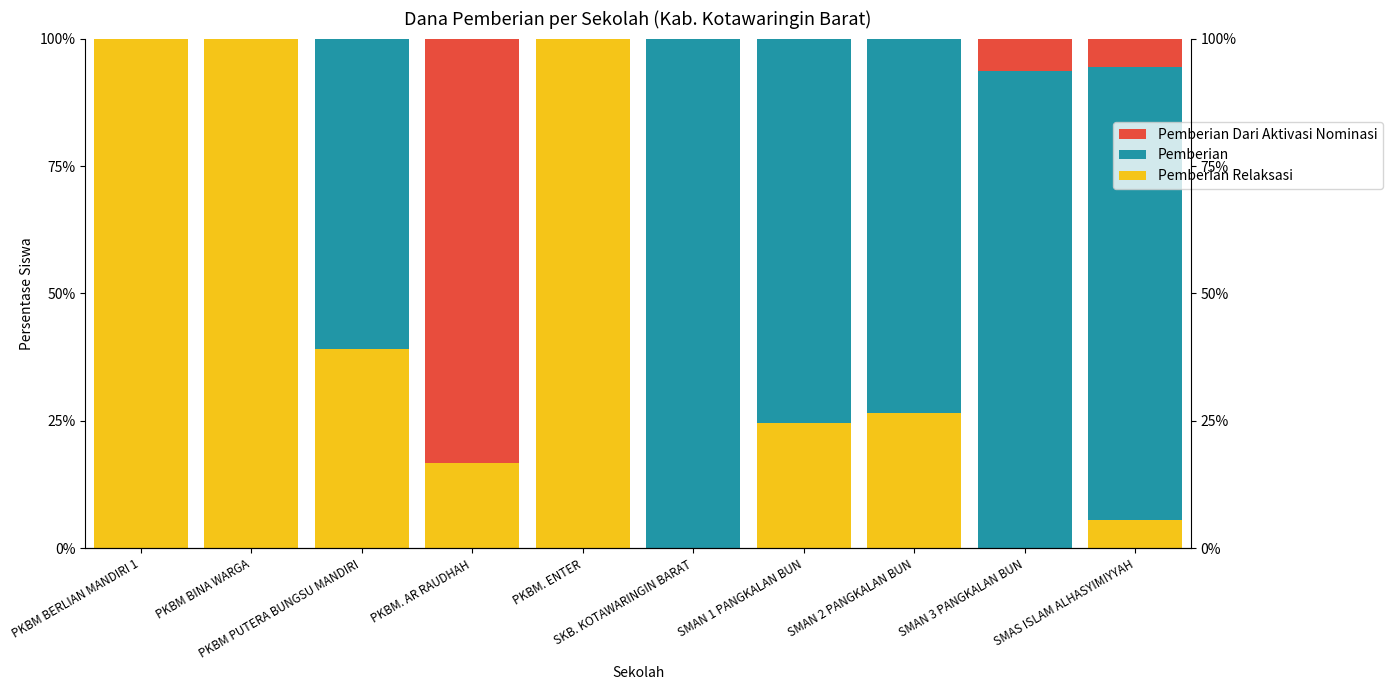

List the series in order of their peak value, lowest first.

Pemberian Dari Aktivasi Nominasi, Pemberian Relaksasi, Pemberian